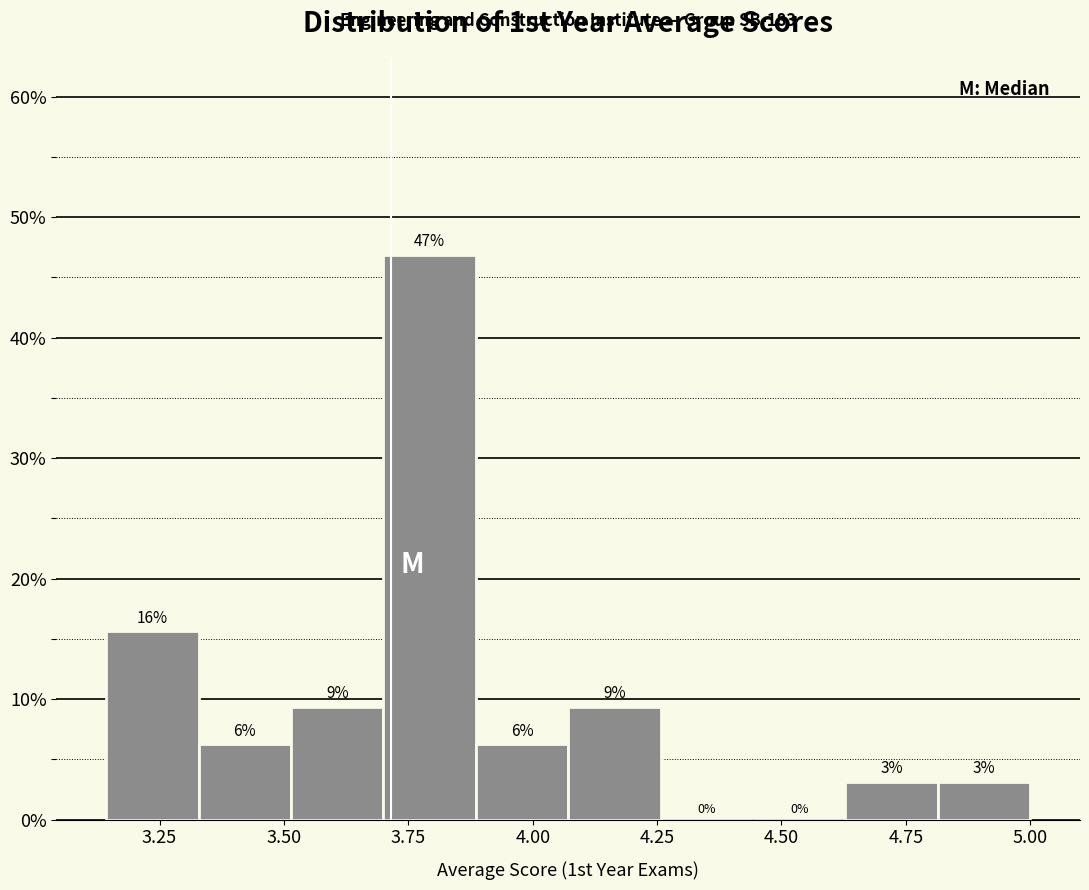

Around what value on the x-axis is the tallest bar? Give the approximate position of its centre, as read against the axis.

3.80